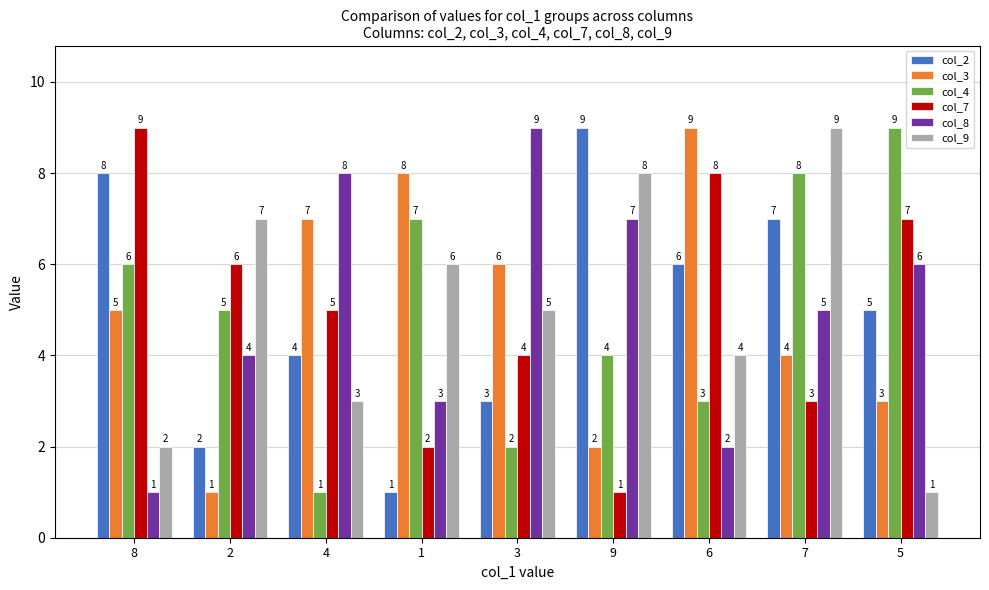

What is the total value across all series at 5?

31